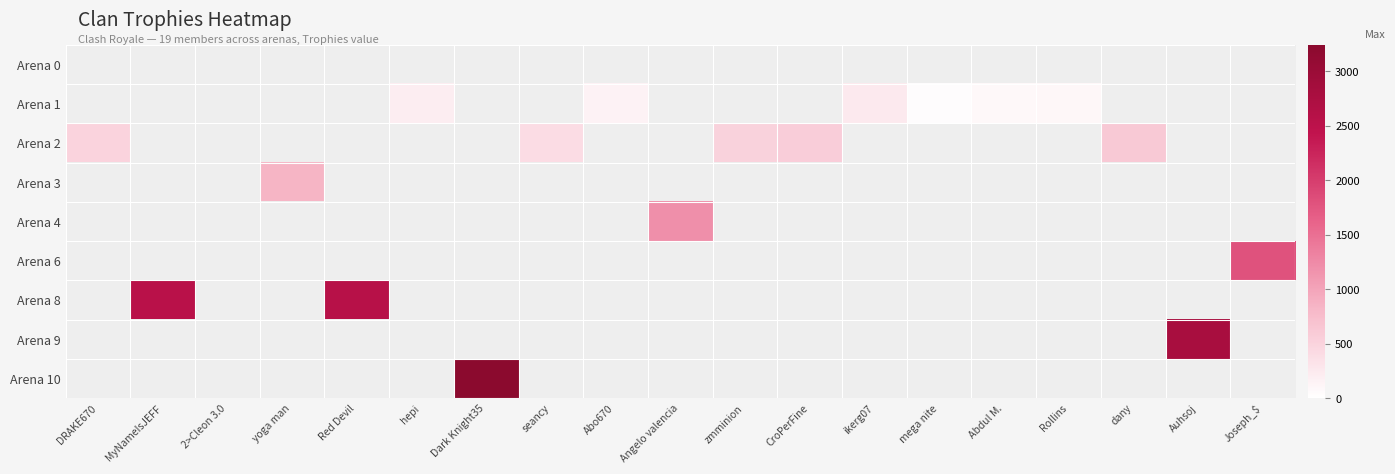

How many series are shown in this chart?

9